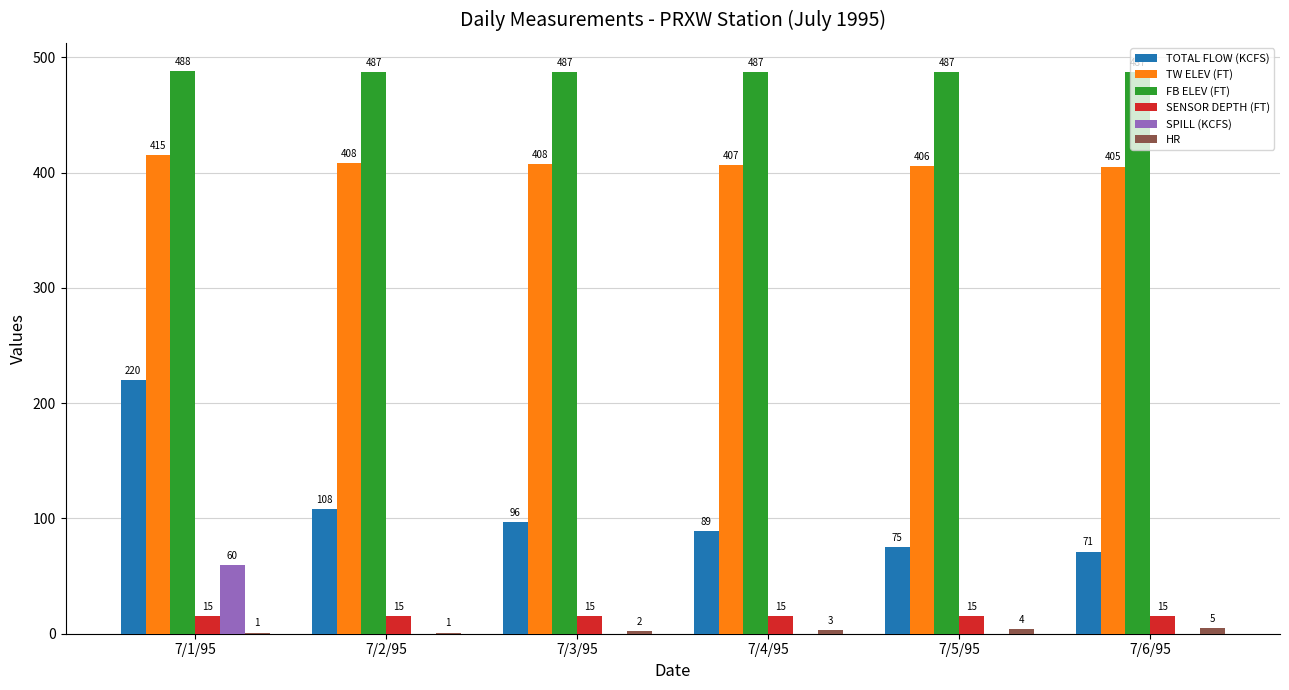

What value does the SPILL (KCFS) series have at 7/1/95?

59.8